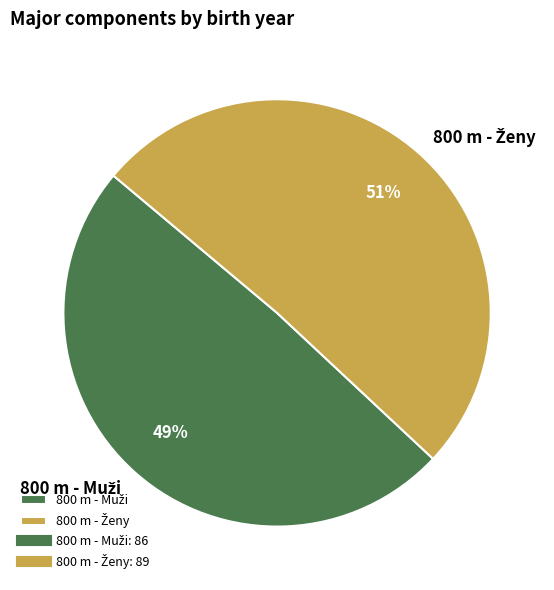

Count the number of slices in the pie.

2